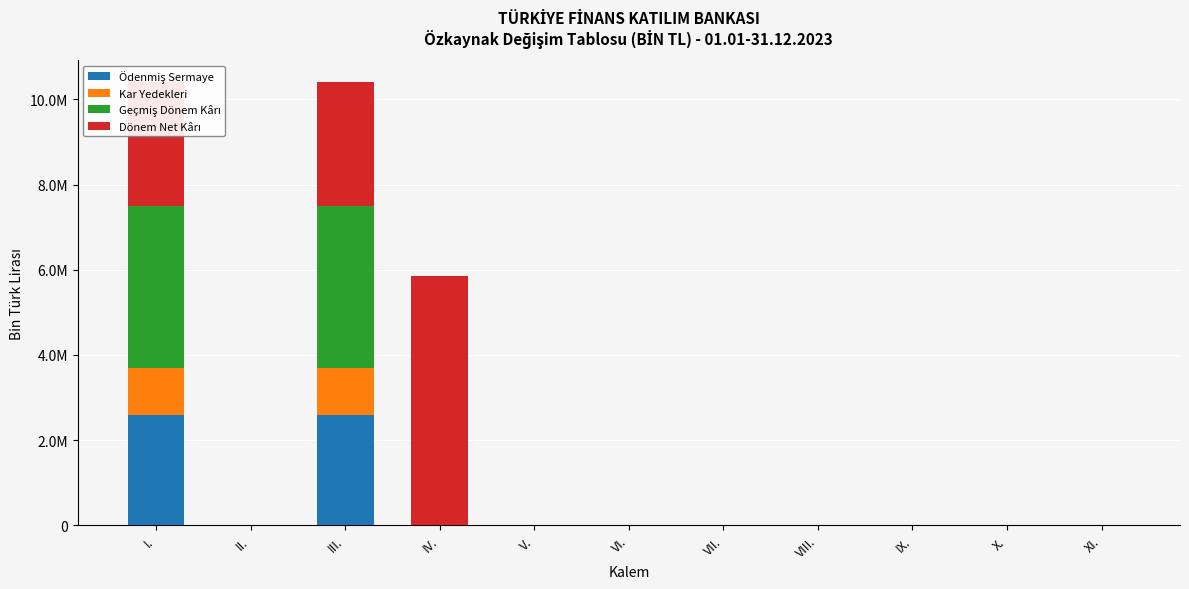

Are the bars grouped side by side (vs. stacked)?

No